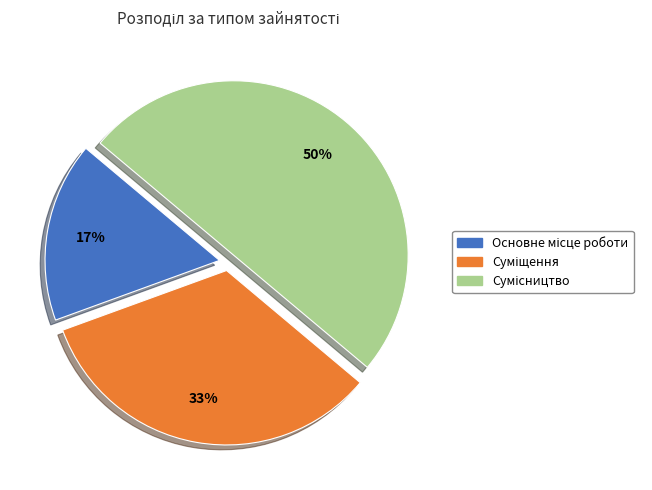

How many segments does this pie chart have?

3